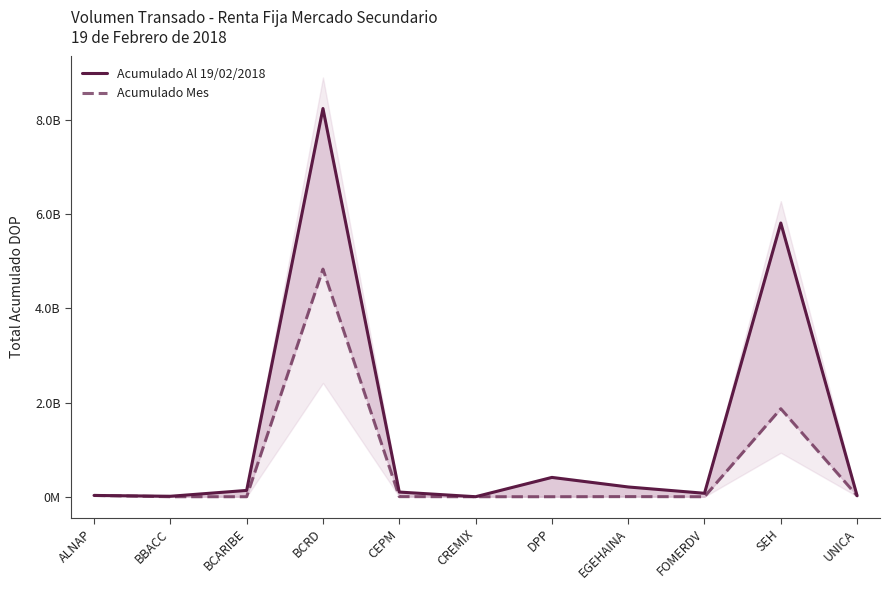

At how many categories does at least one series exceed 7569338648?

1